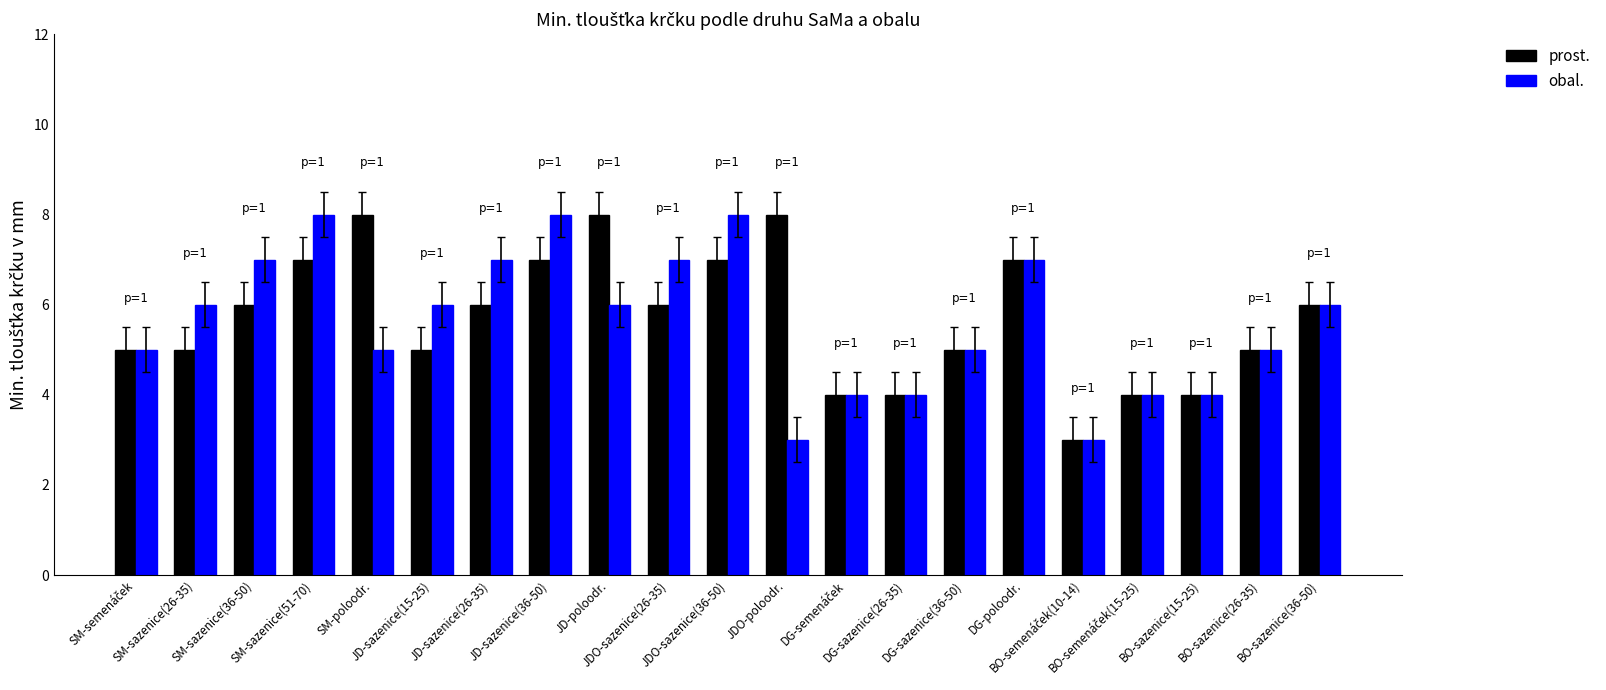

What is the average value of the obal. series?

6